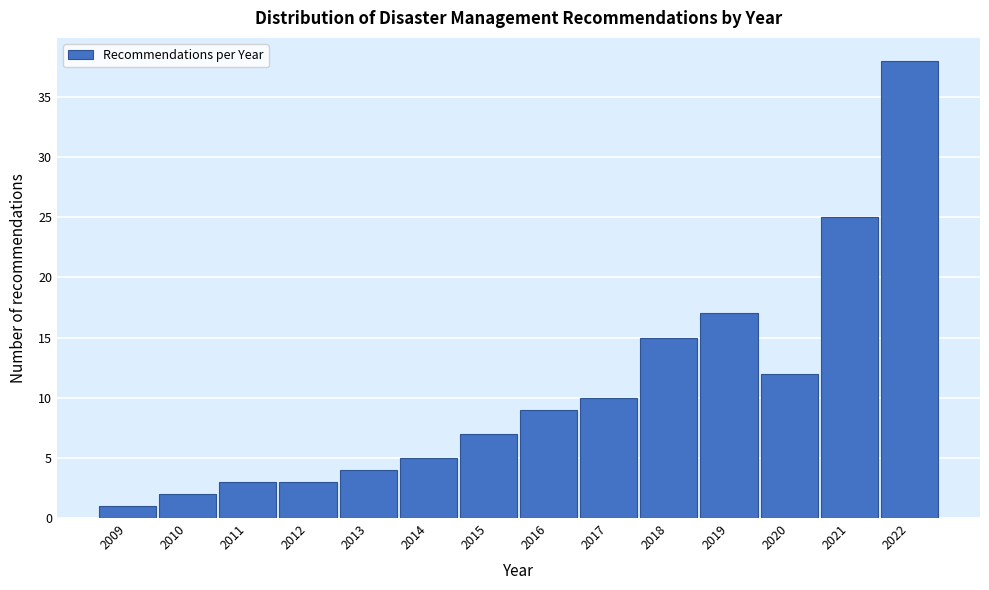

Reading left to right, what are all the values shown in this chart?

2009=1	2010=2	2011=3	2012=3	2013=4	2014=5	2015=7	2016=9	2017=10	2018=15	2019=17	2020=12	2021=25	2022=38